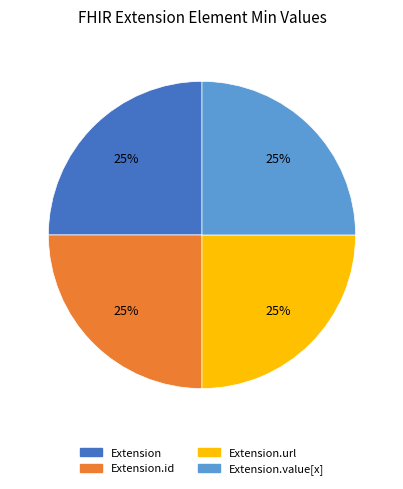

What percentage is the Extension.url slice, to the nearest percent?

25%